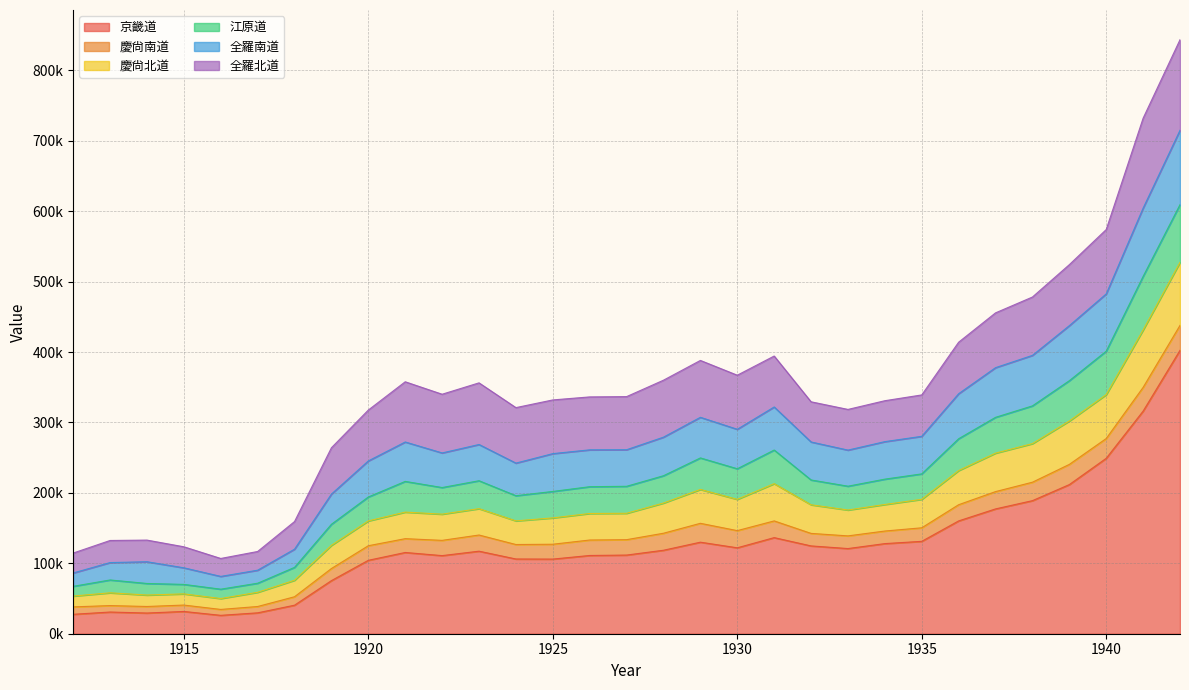

Does the chart have visible grid lines?

Yes